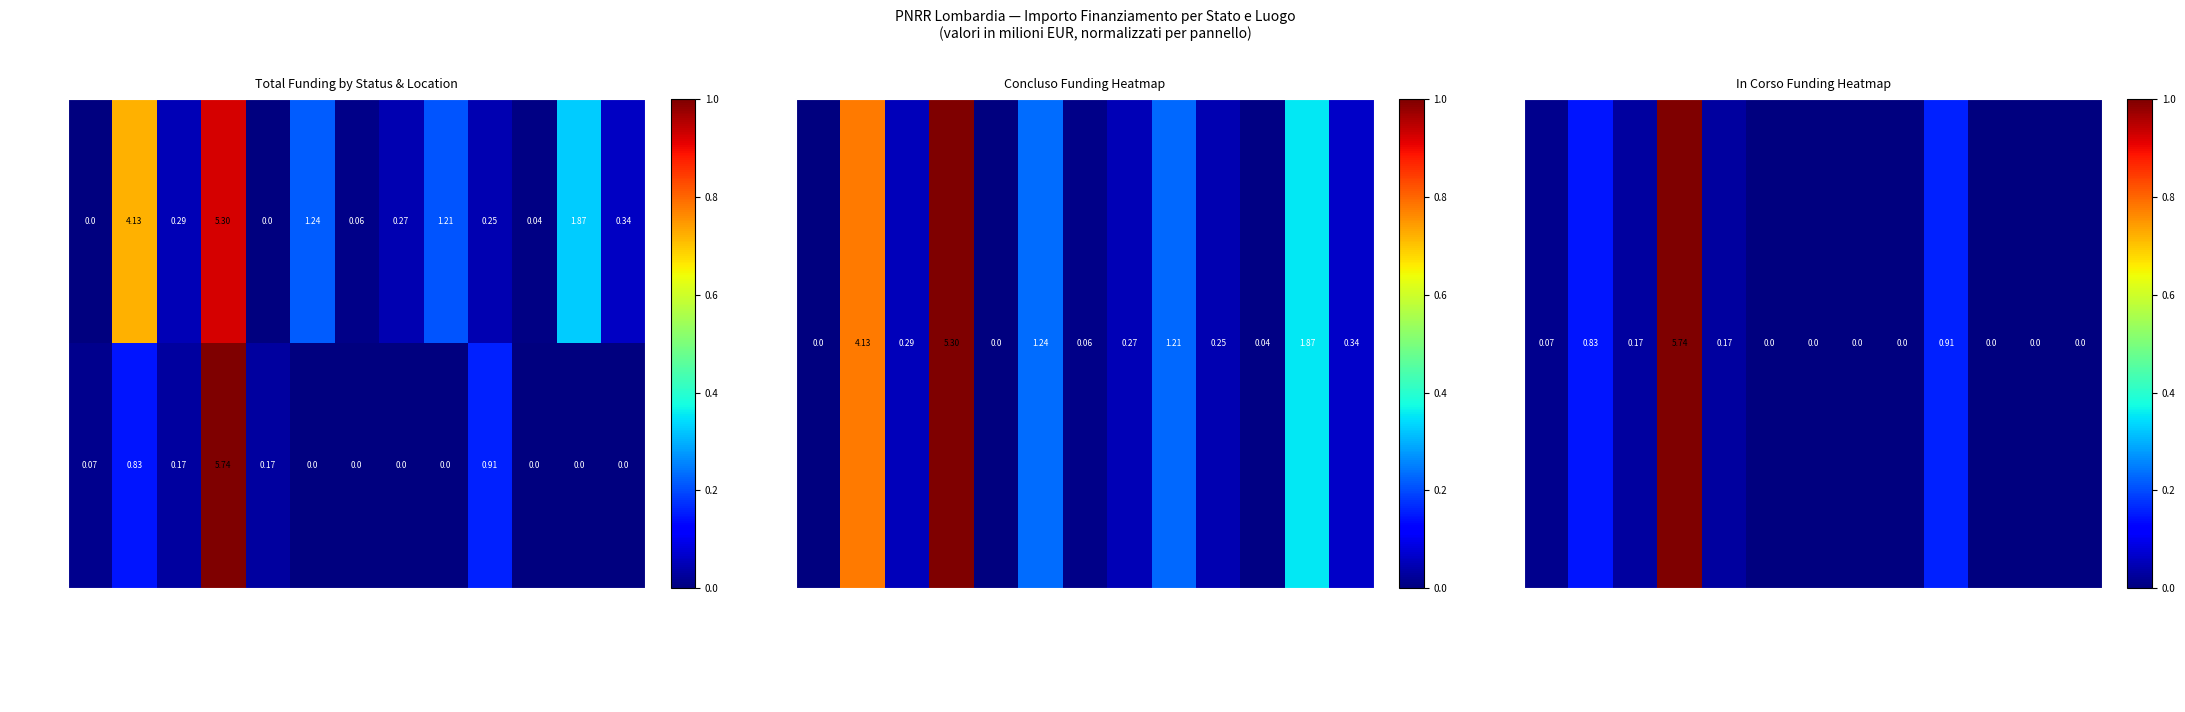

List the series in order of their peak value, lowest first.

Concluso, In Corso